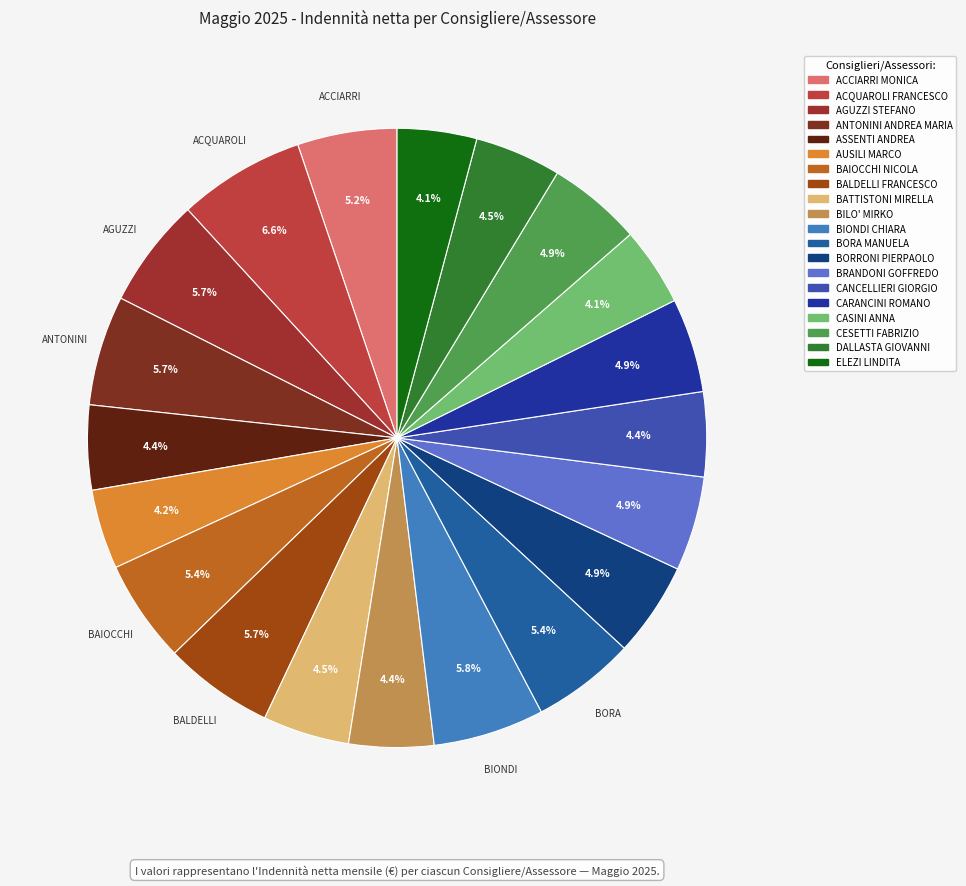

What is the largest slice in the pie chart?

ACQUAROLI FRANCESCO